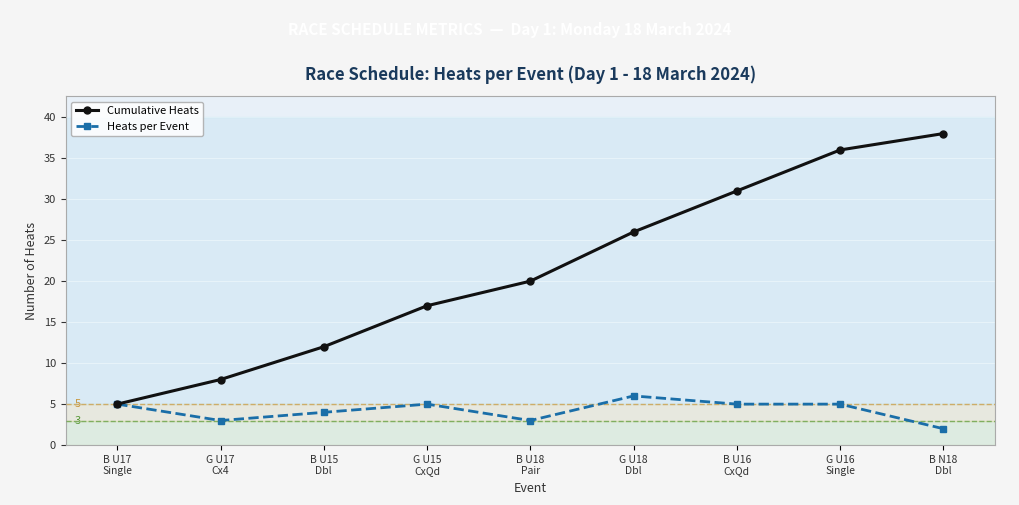

Rank the series by their maximum value, from lowest to highest.

Heats per Event, Cumulative Heats